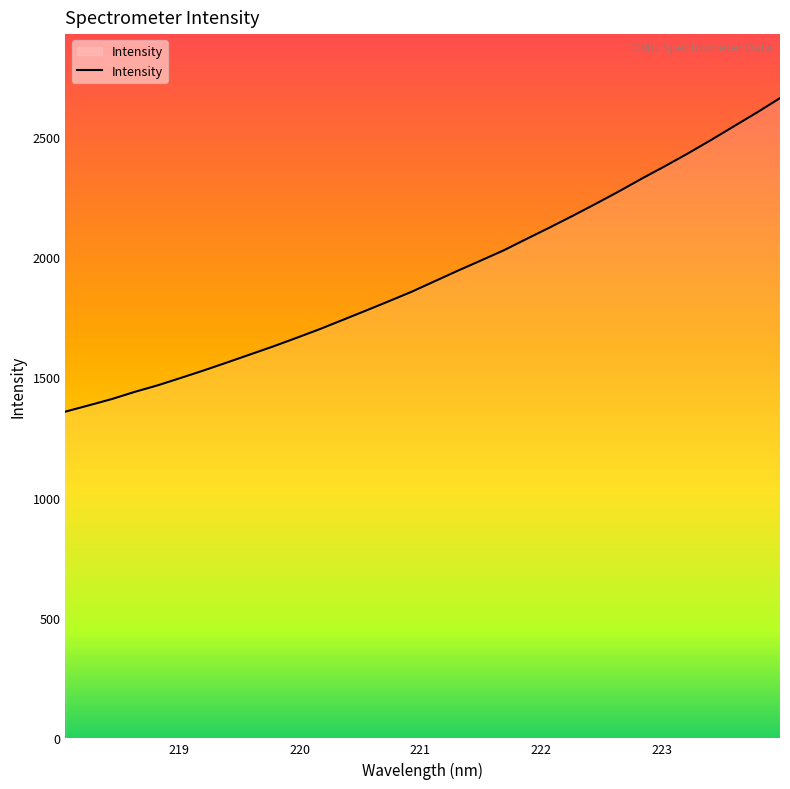

Reading right to left, list all the values displayed in this chart.

2661.0	2601.3	2544.1	2486.6	2431.1	2377.9	2326.5	2273.2	2221.8	2171.9	2123.3	2076.1	2028.1	1985.4	1943.1	1899.5	1855.8	1816.0	1776.9	1738.3	1700.0	1664.0	1628.8	1595.4	1562.1	1529.4	1498.1	1467.4	1440.0	1410.0	1383.7	1358.1